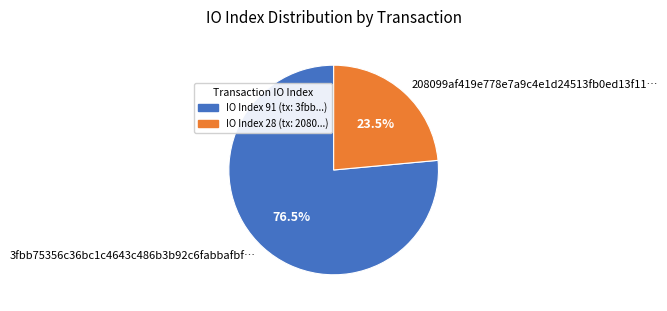

Is the sum of 208099af419e778e7a9c4e1d24513fb0ed13f11… and 3fbb75356c36bc1c4643c486b3b92c6fabbafbf… greater than half?

Yes